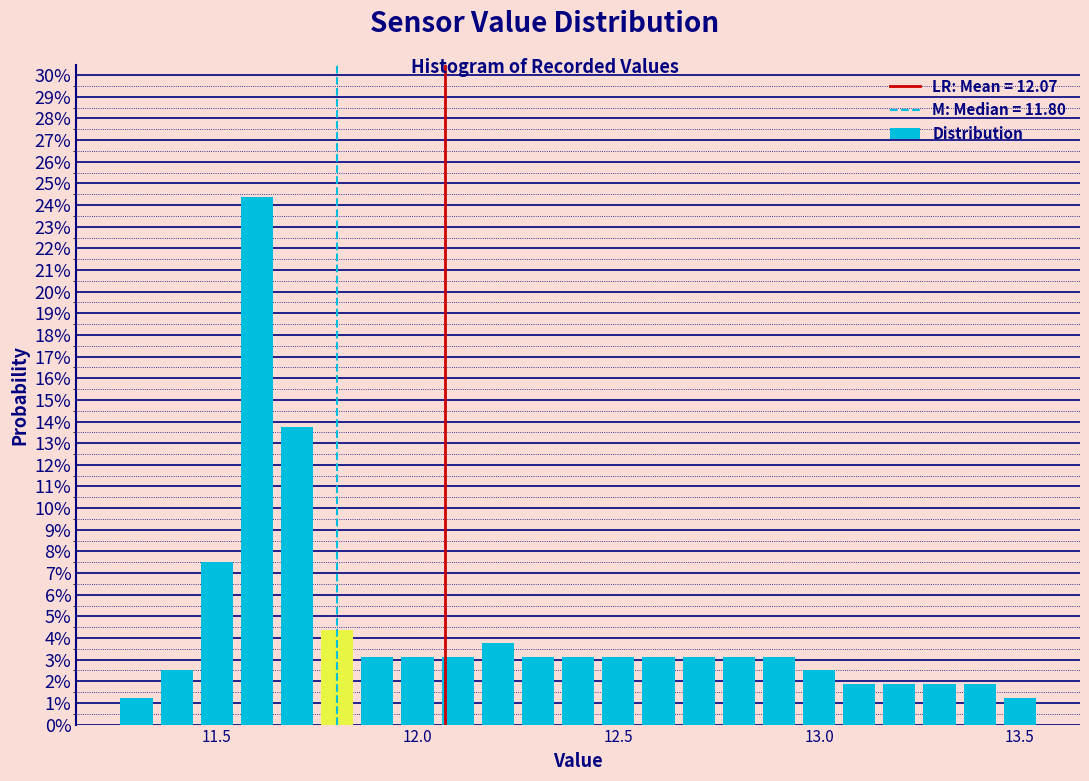

Around what value on the x-axis is the tallest bar? Give the approximate position of its centre, as read against the axis.

11.60